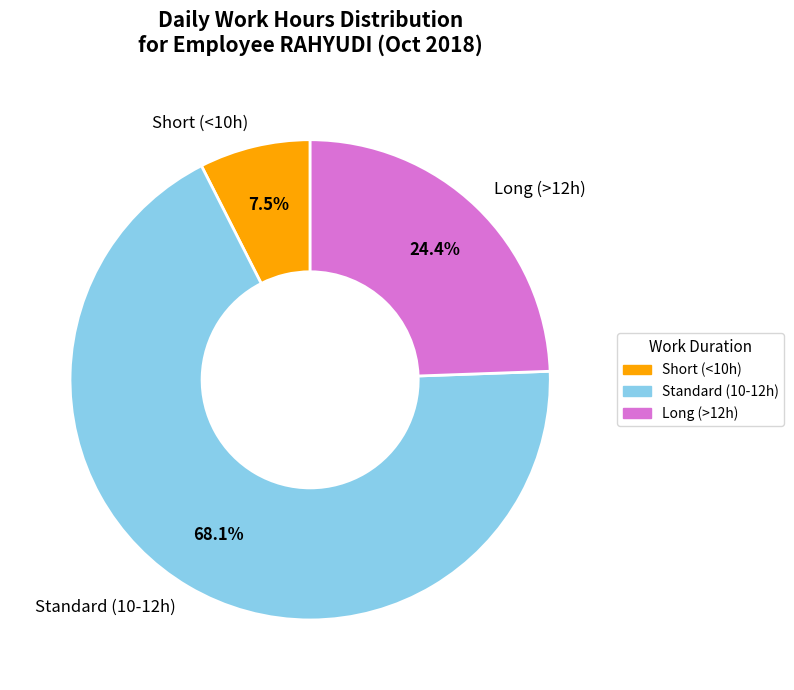

Combined, what portion of the pie is Short (<10h) and Long (>12h)?

31.9%